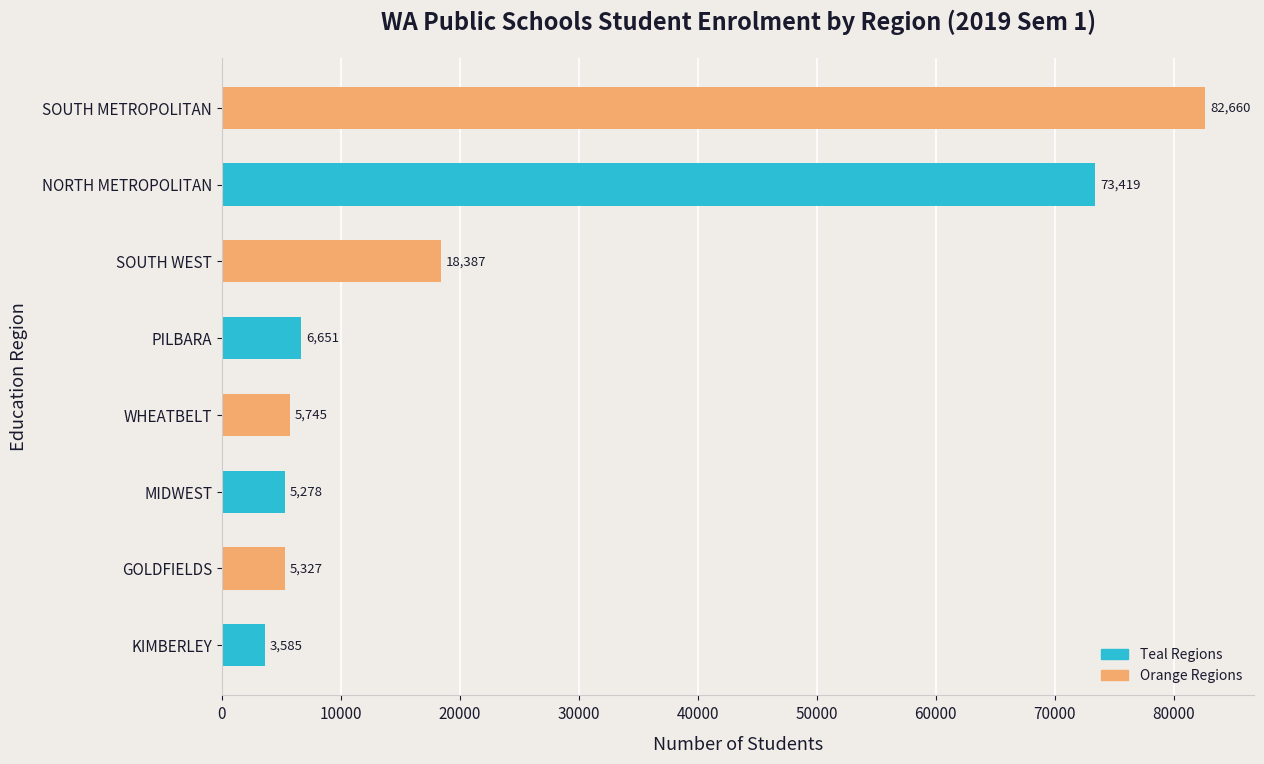

Between WHEATBELT and SOUTH WEST, which is larger?

SOUTH WEST